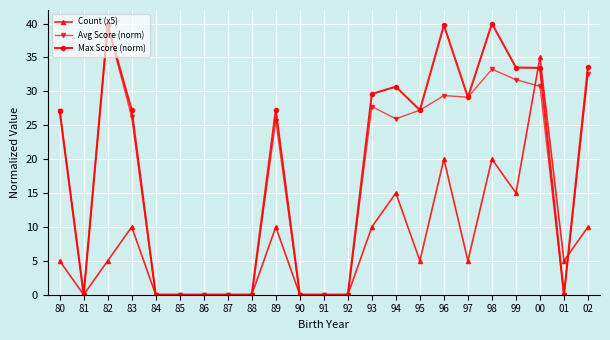

What are all the series names shown in the legend?

Count (x5), Avg Score (norm), Max Score (norm)